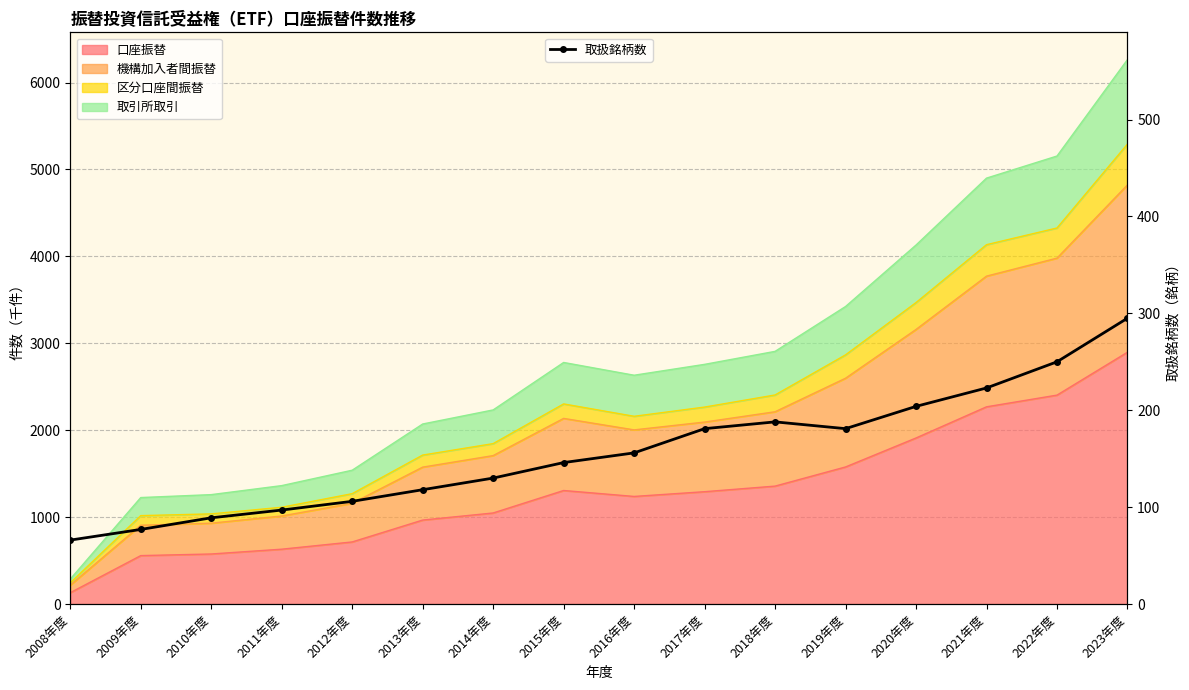

What is the smallest value displayed?

66